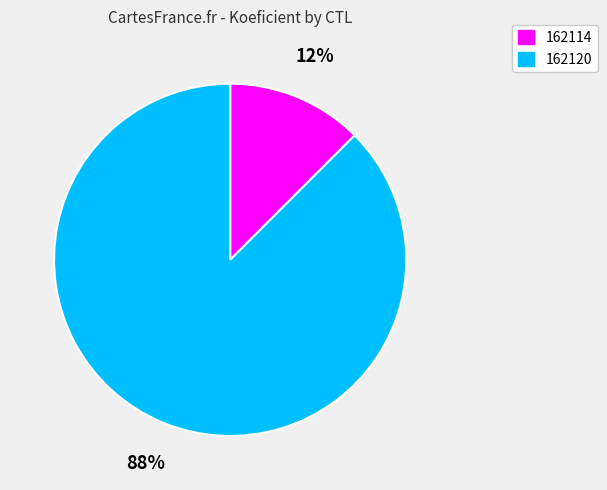

To the nearest percent, what is the combined percentage of 162120 and 162114?

100%